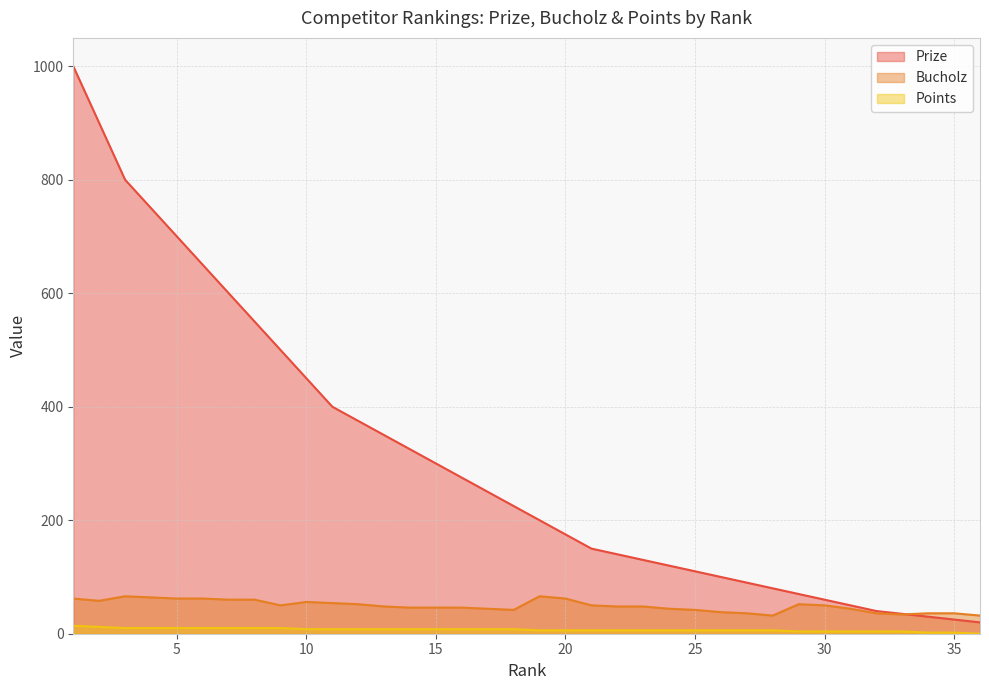

True or false: Points and Bucholz cross at least once.

False